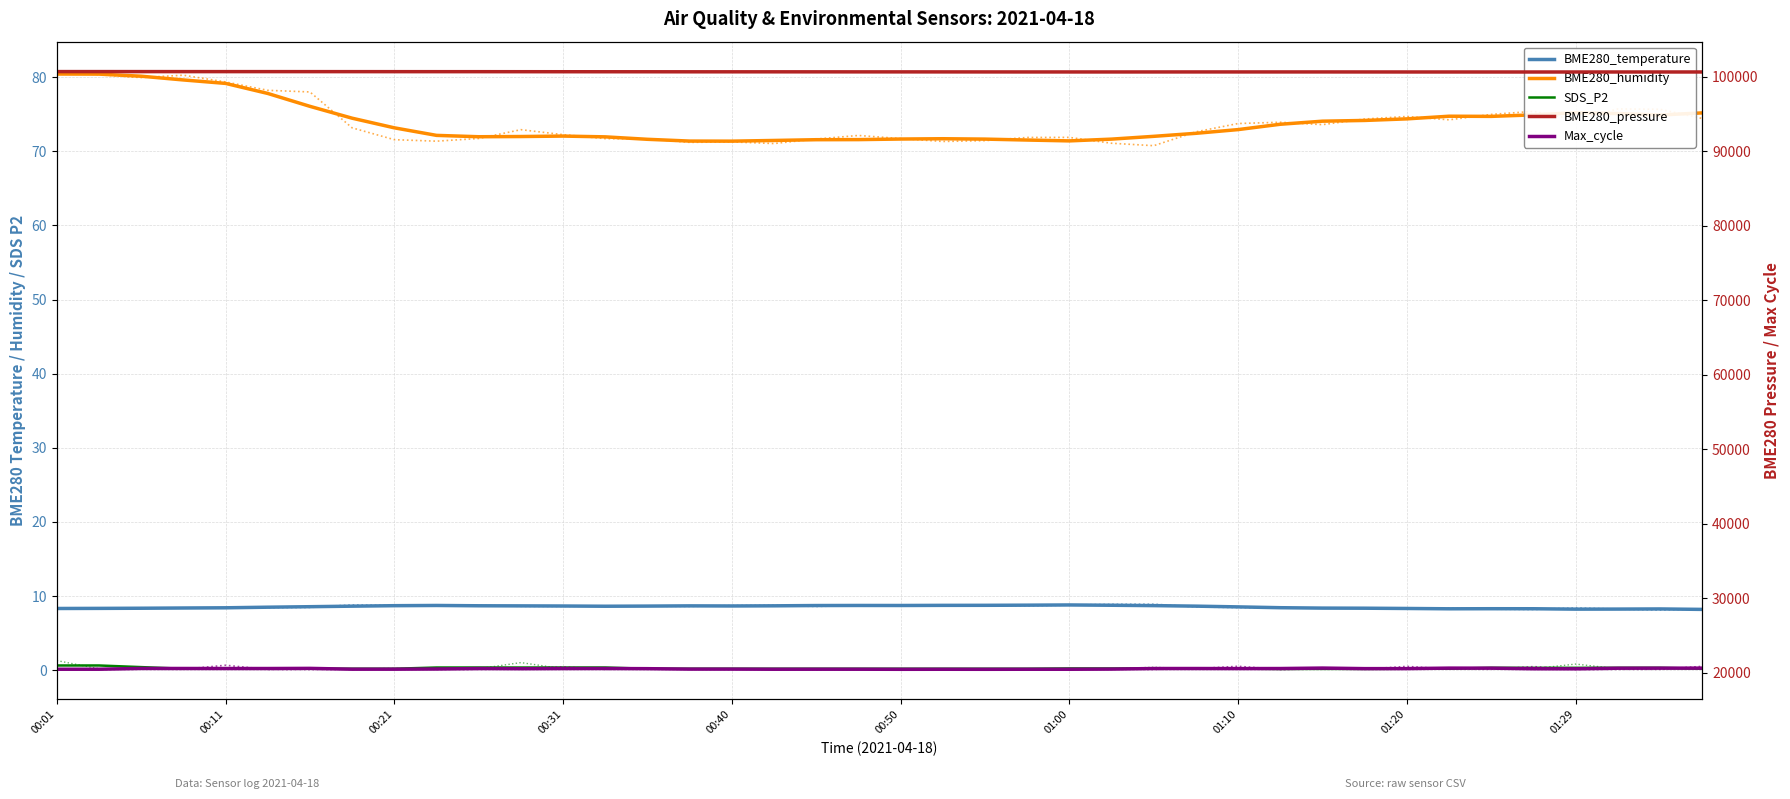

Which series has the largest total across all categories?

BME280_pressure